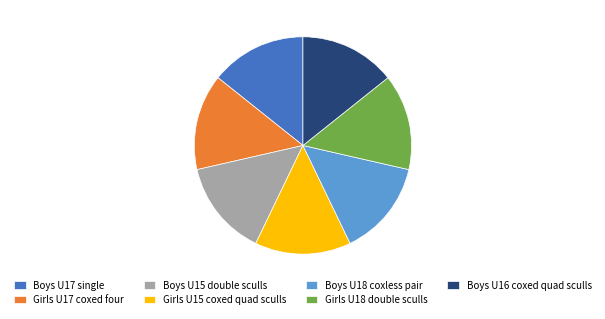

True or false: Girls U17 coxed four accounts for 1% of the total.

False